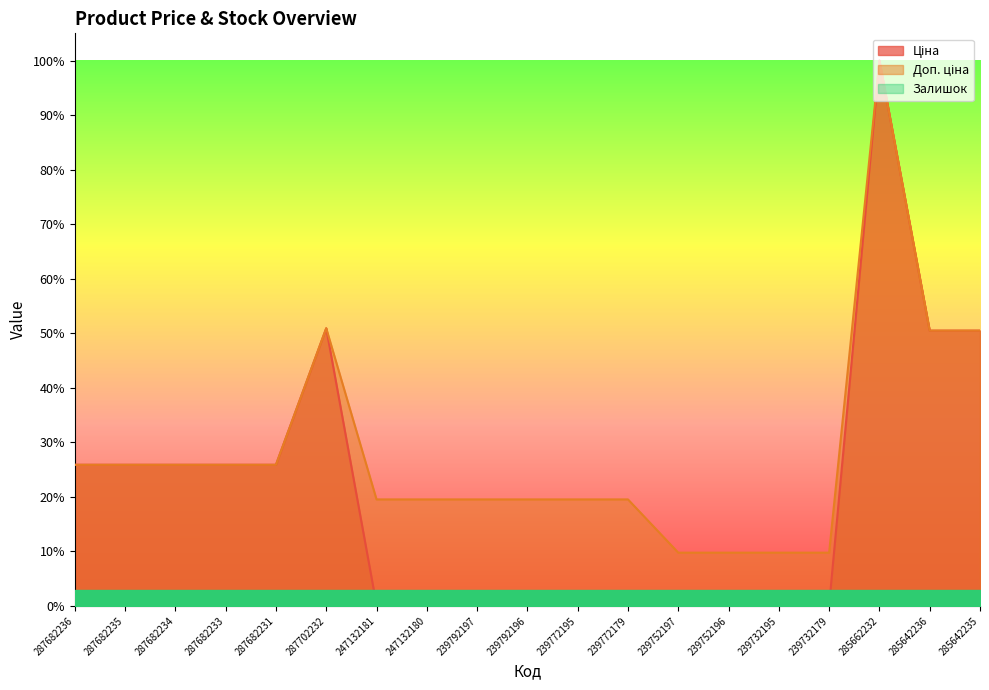

Rank the categories by Доп. ціна value from lowest to highest.

239752197, 239752196, 239732195, 239732179, 247132181, 247132180, 239792197, 239792196, 239772195, 239772179, 287682236, 287682235, 287682234, 287682233, 287682231, 285642236, 285642235, 287702232, 285662232